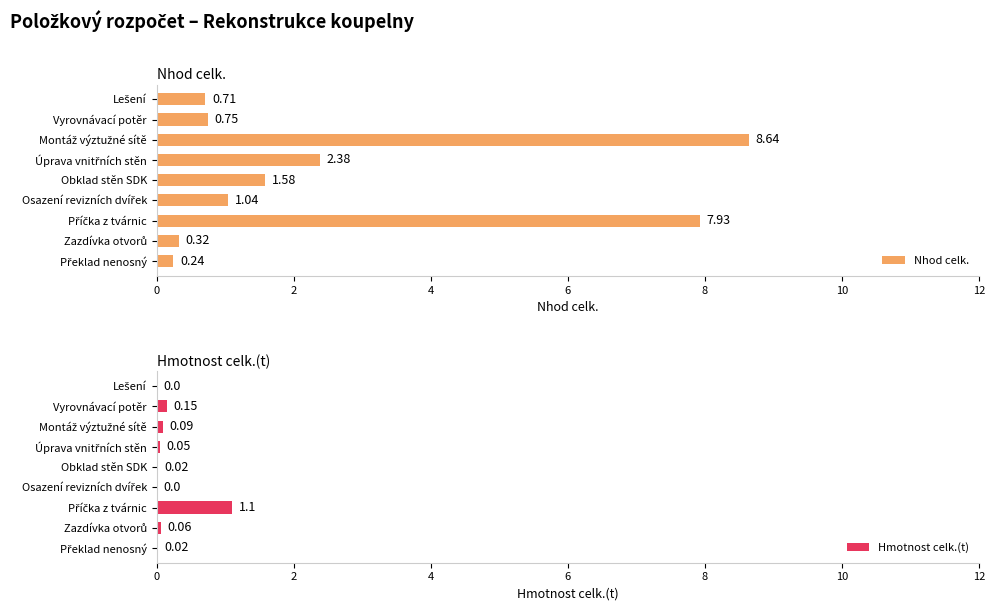

How many positive values does the Hmotnost celk.(t) series have?

7